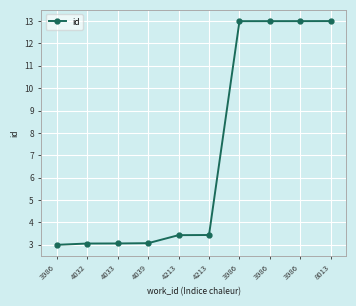

Reading left to right, transcribe all the data shown in this chart.

3986=3.0	4032=3.1	4033=3.1	4039=3.1	4213=3.4	4213=3.4	3986=13.0	3986=13.0	3986=13.0	8013=13.0